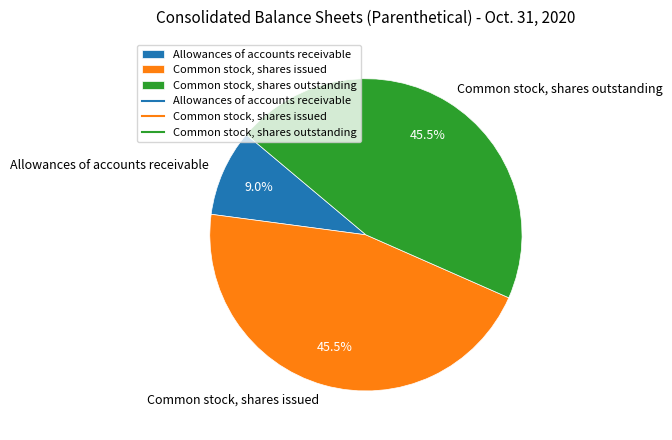

Count the number of slices in the pie.

3